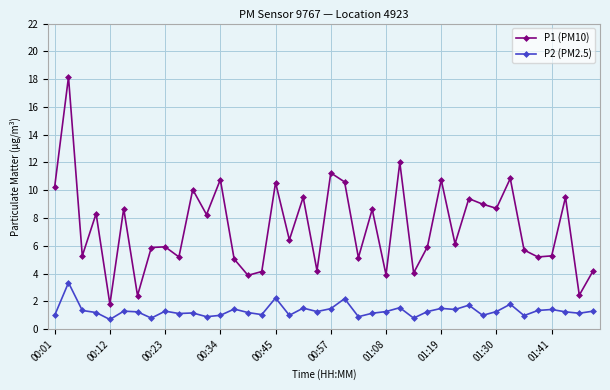

What is the maximum value for P2 (PM2.5)?

3.4